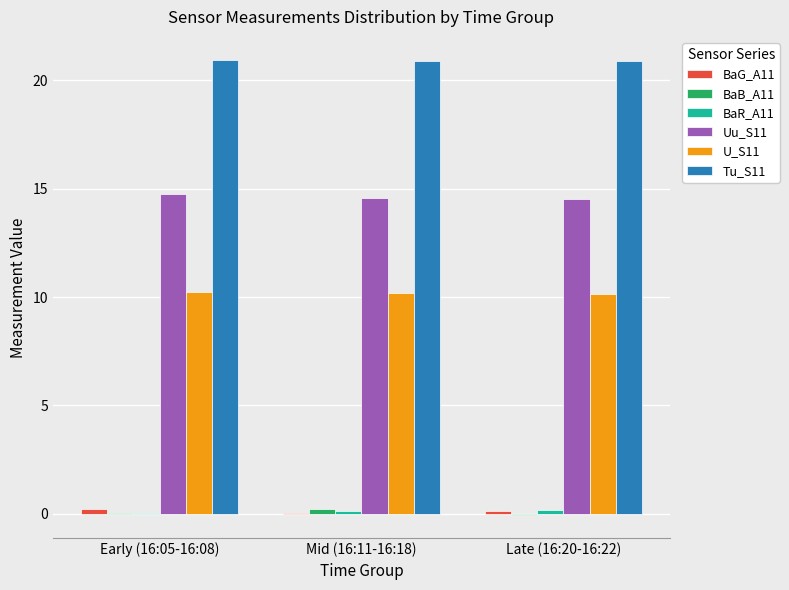

Is the value of U_S11 at Late (16:20-16:22) greater than the value of Uu_S11 at Mid (16:11-16:18)?

No